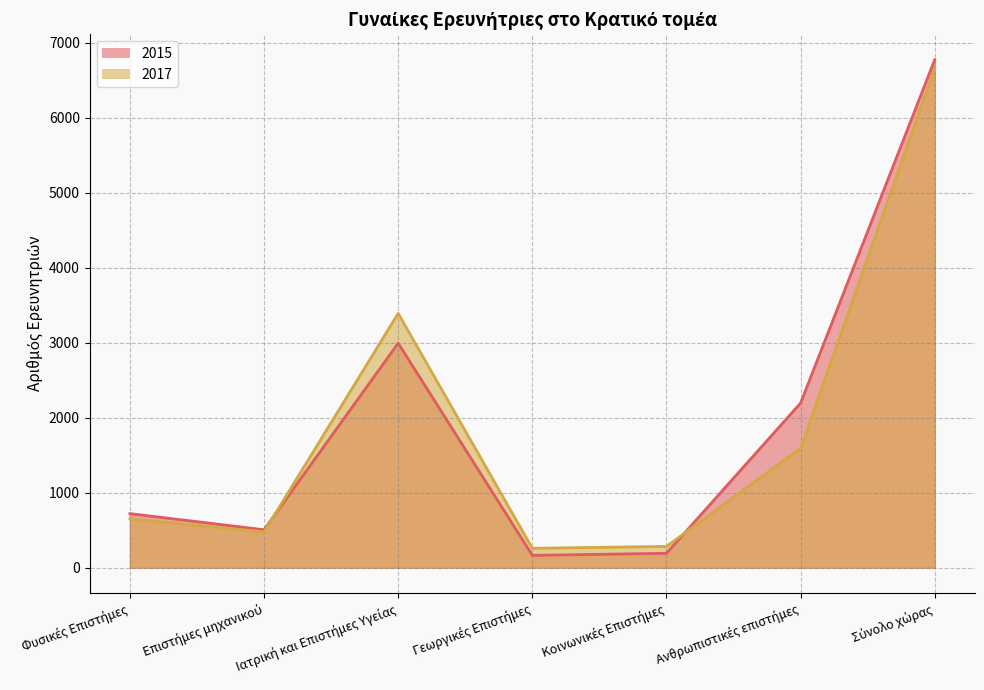

Does the chart display data point markers on the line(s)?

No